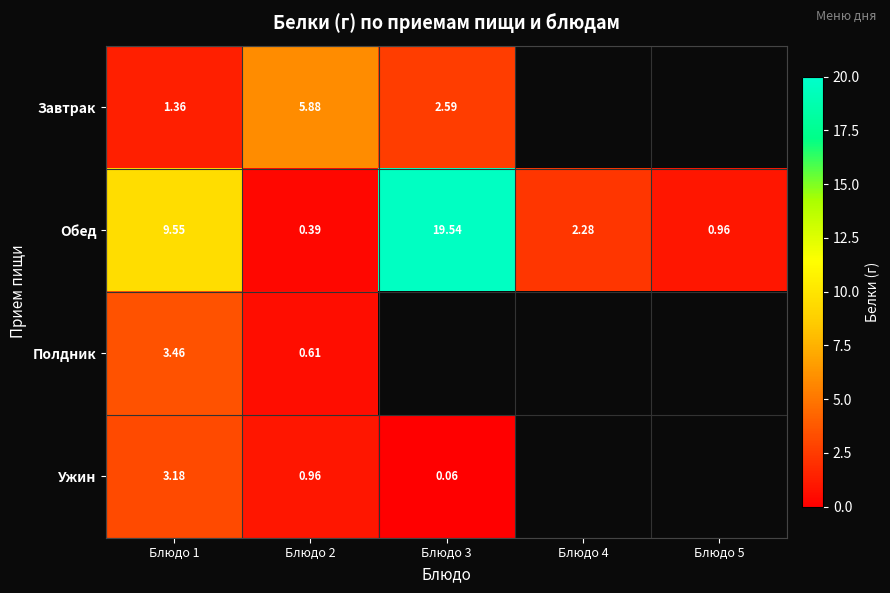

At which category is the sum across all series the highest?

Блюдо 1